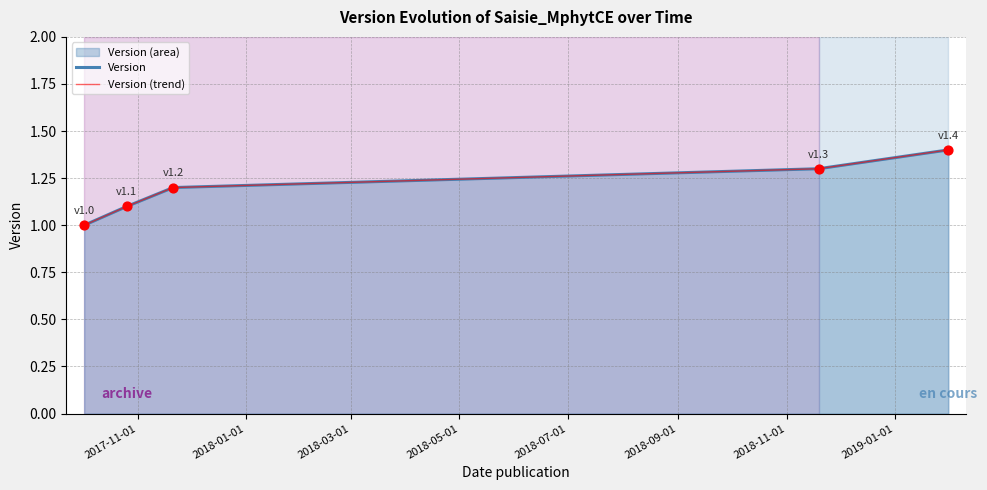

Which series reaches the maximum Y coordinate?

Version